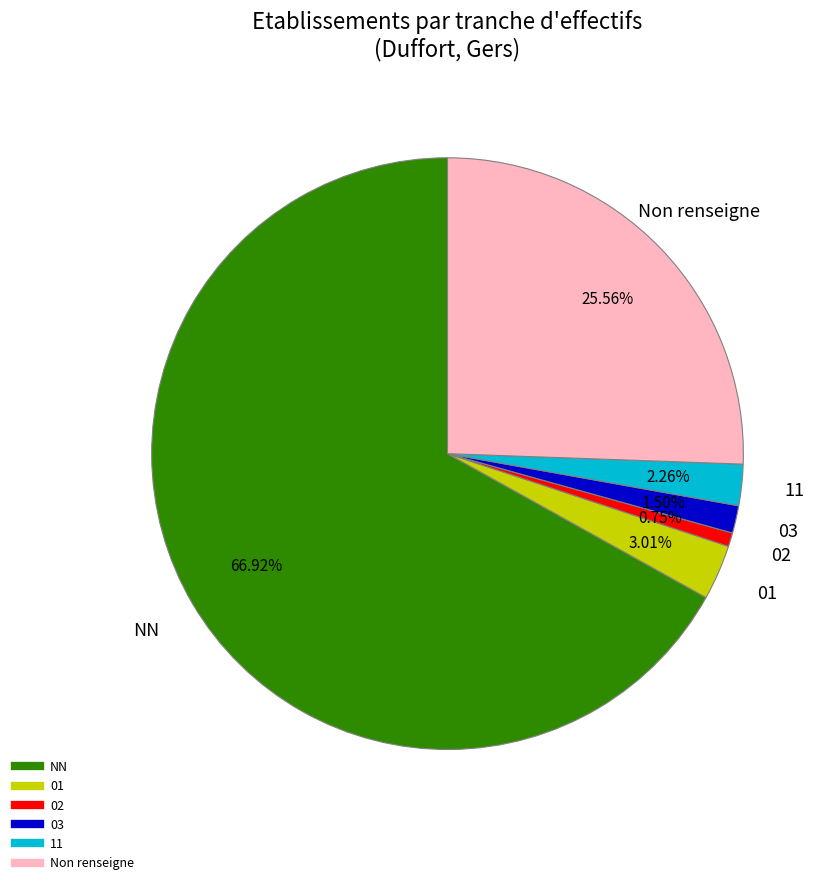

Is there any slice that represents more than half of the pie?

Yes